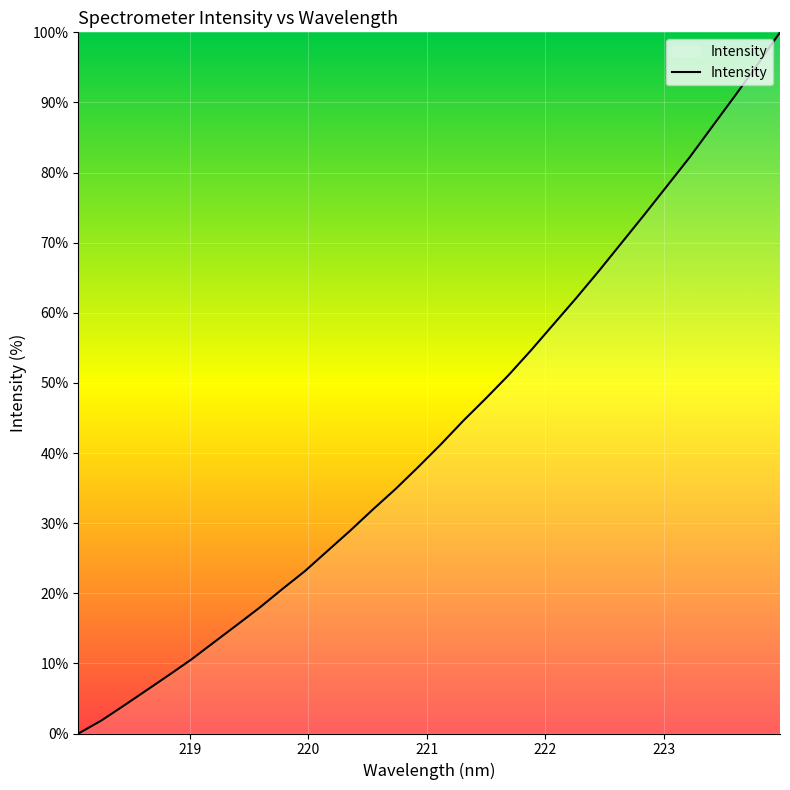

What is the maximum value shown in the chart?

100.0